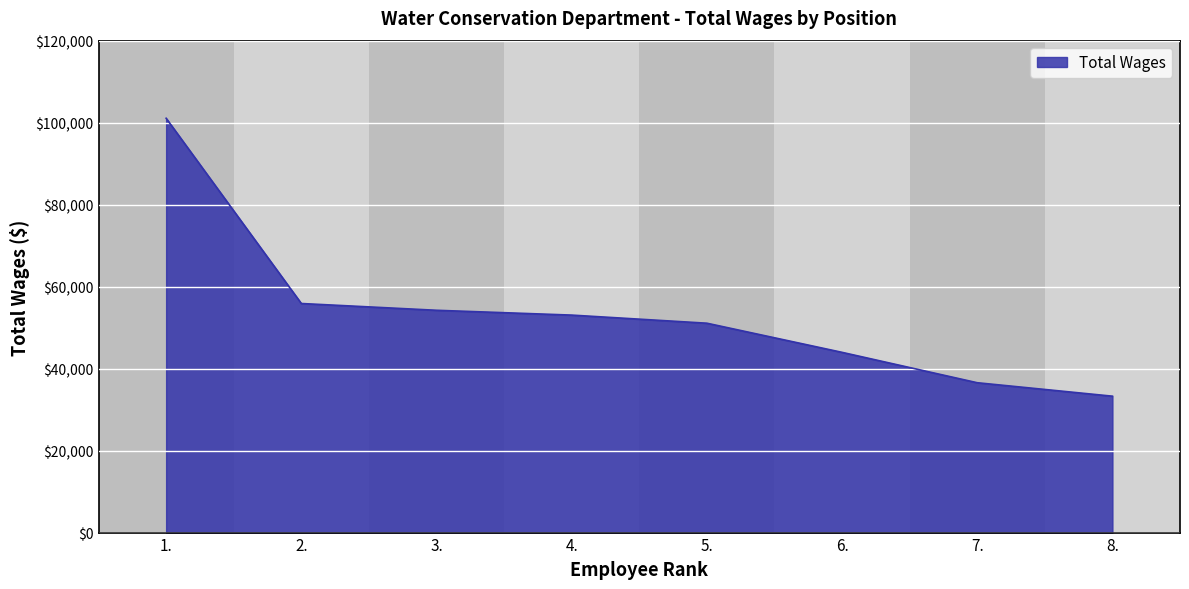

Reading left to right, extract all data points from this chart.

101075	55883	54230	53054	51077	43968	36557	33275